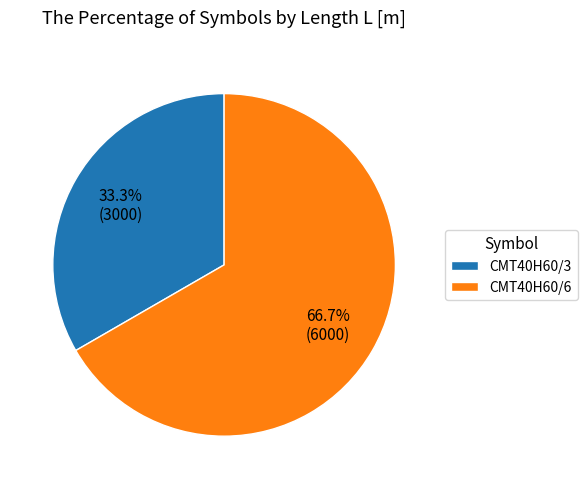

How many segments does this pie chart have?

2